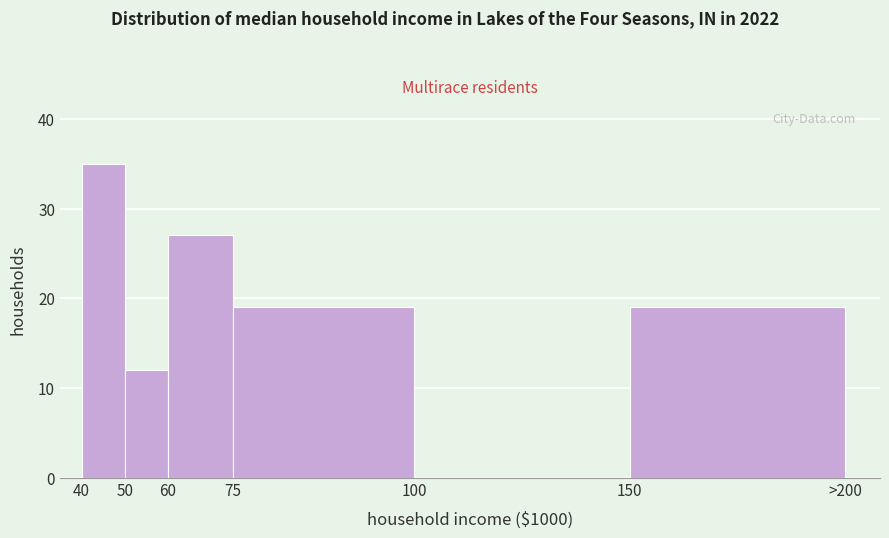

Reading left to right, list all the values displayed in this chart.

40=35	50=12	60=27	75=19	100=0	150=19